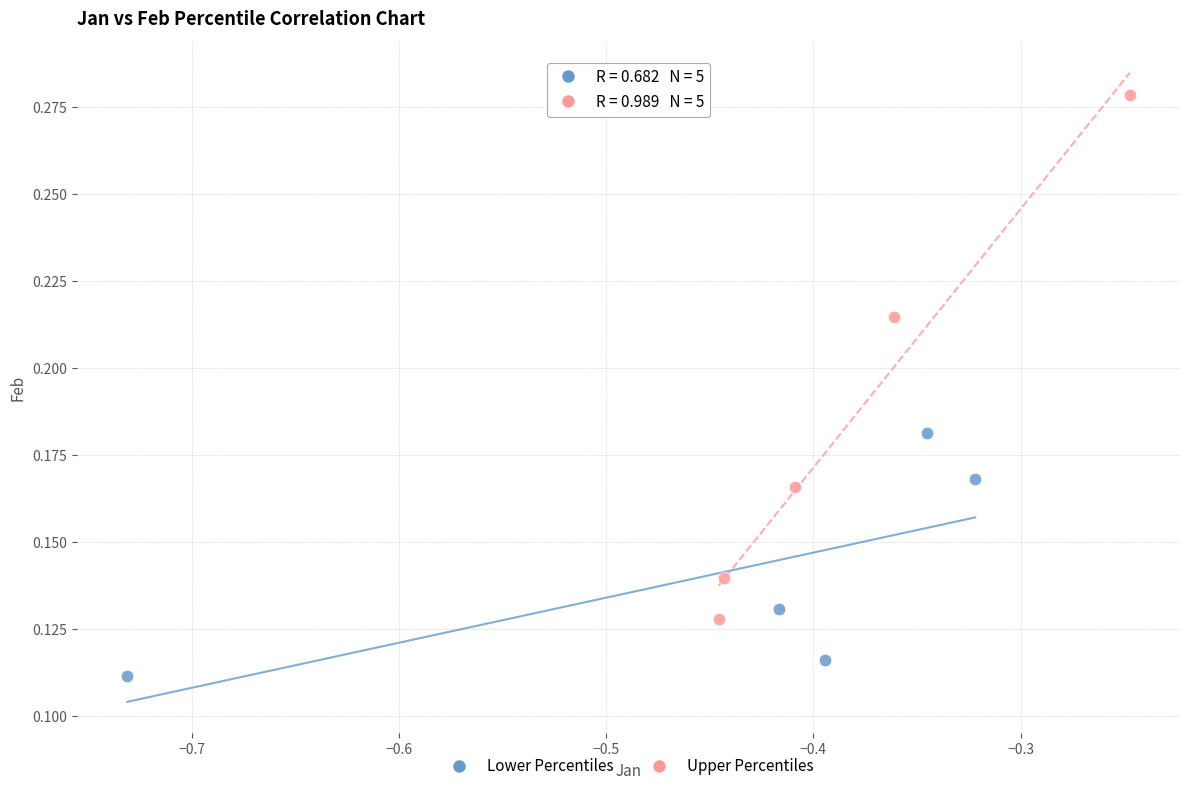

Which series has the widest spread of Y values?

Upper Percentiles